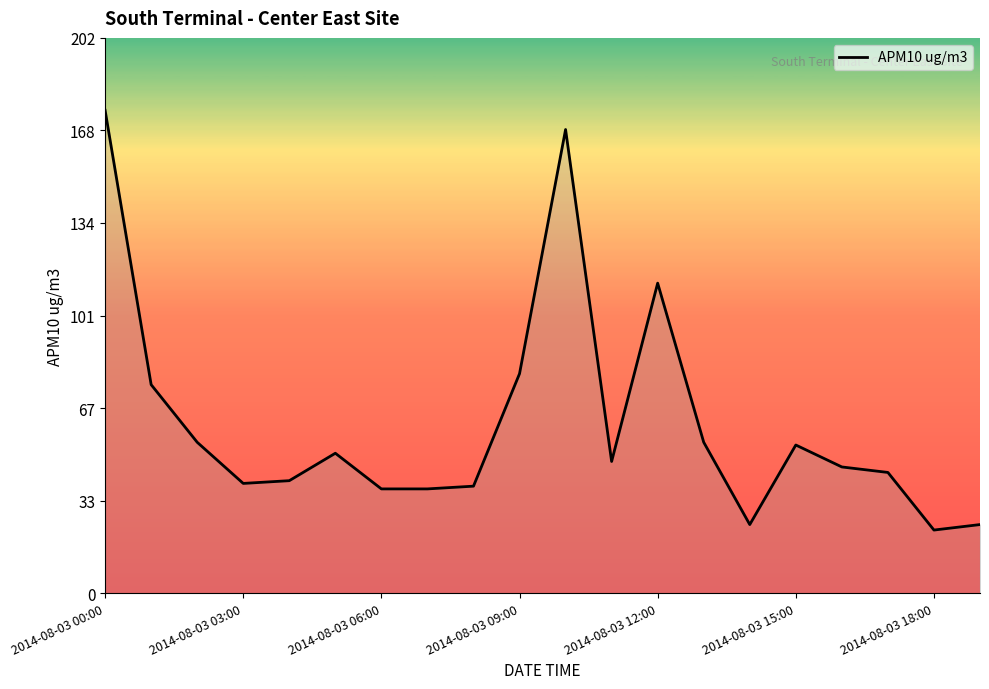

What is the maximum value shown in the chart?

176